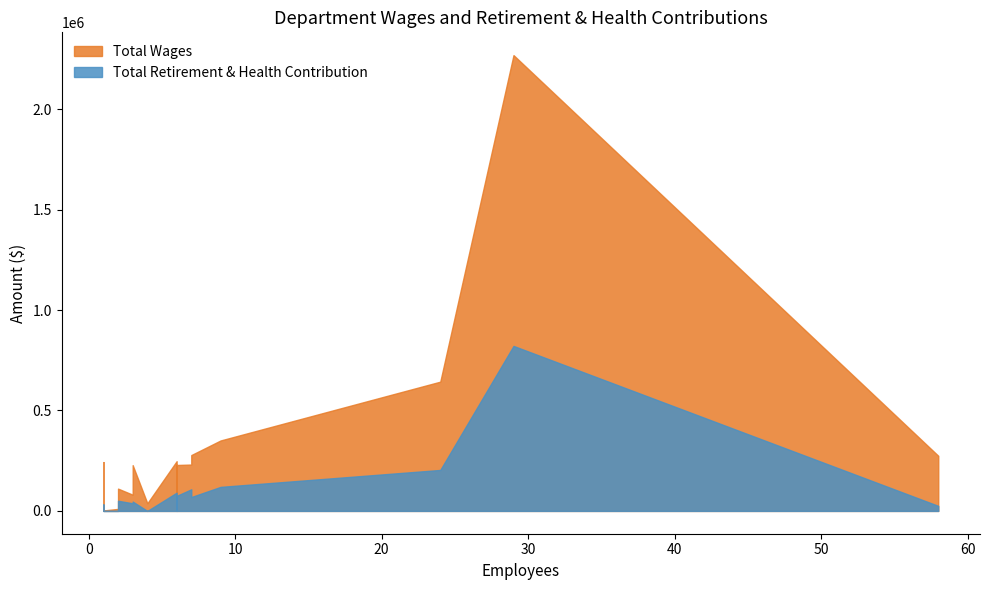

The value of Total Retirement & Health Contribution at City Clerk is 103734. True or false?

False